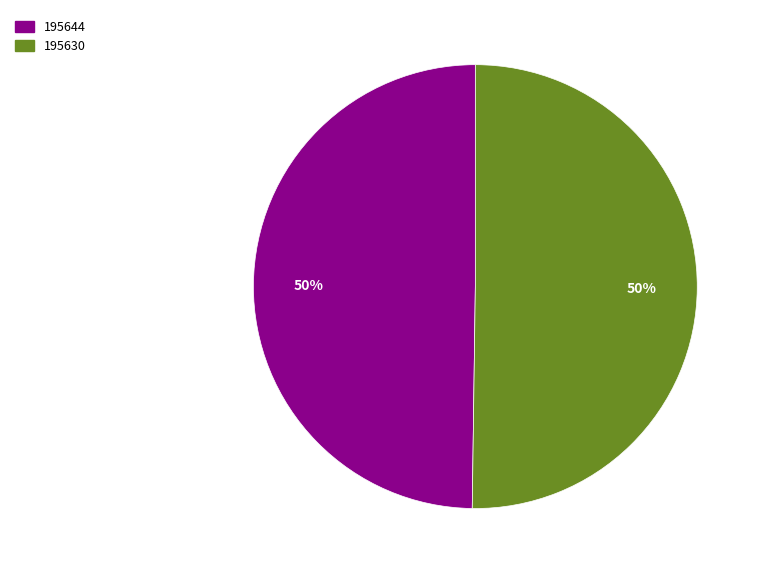

To the nearest percent, what is the average slice percentage?

50%